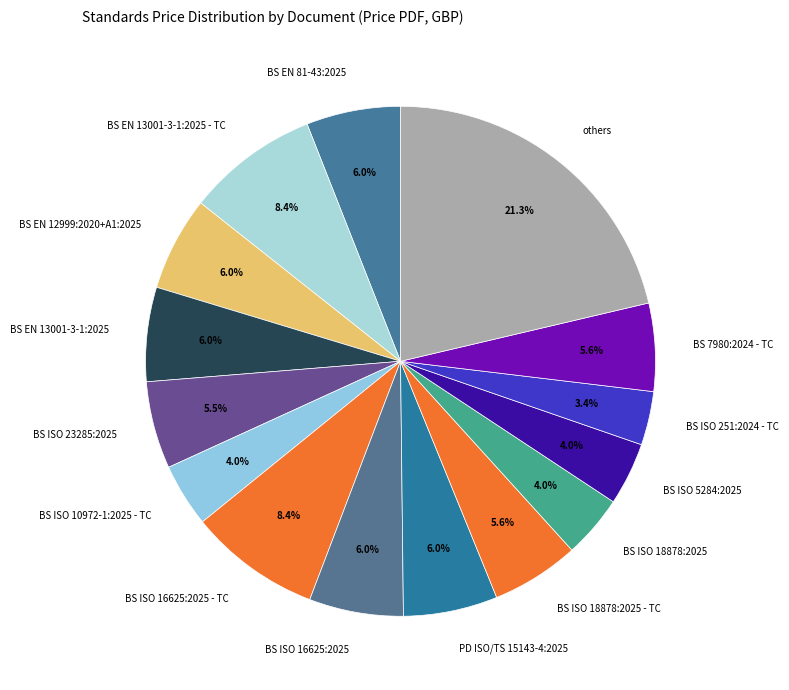

What percentage do BS ISO 251:2024 - TC and BS ISO 5284:2025 together represent?

7.4%